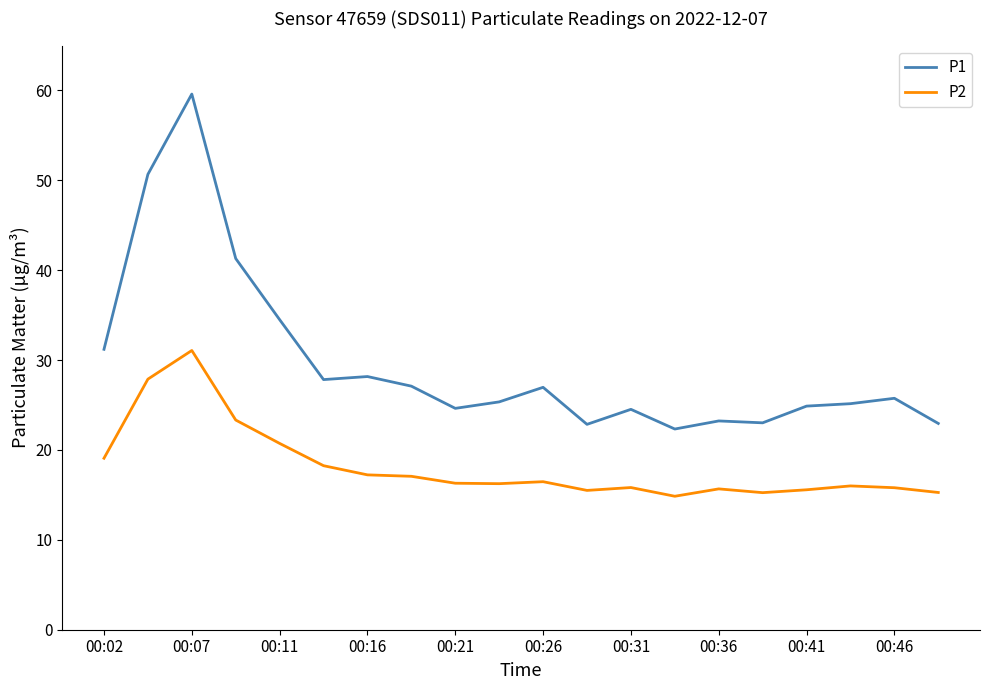

How many categories are shown in the chart?

20